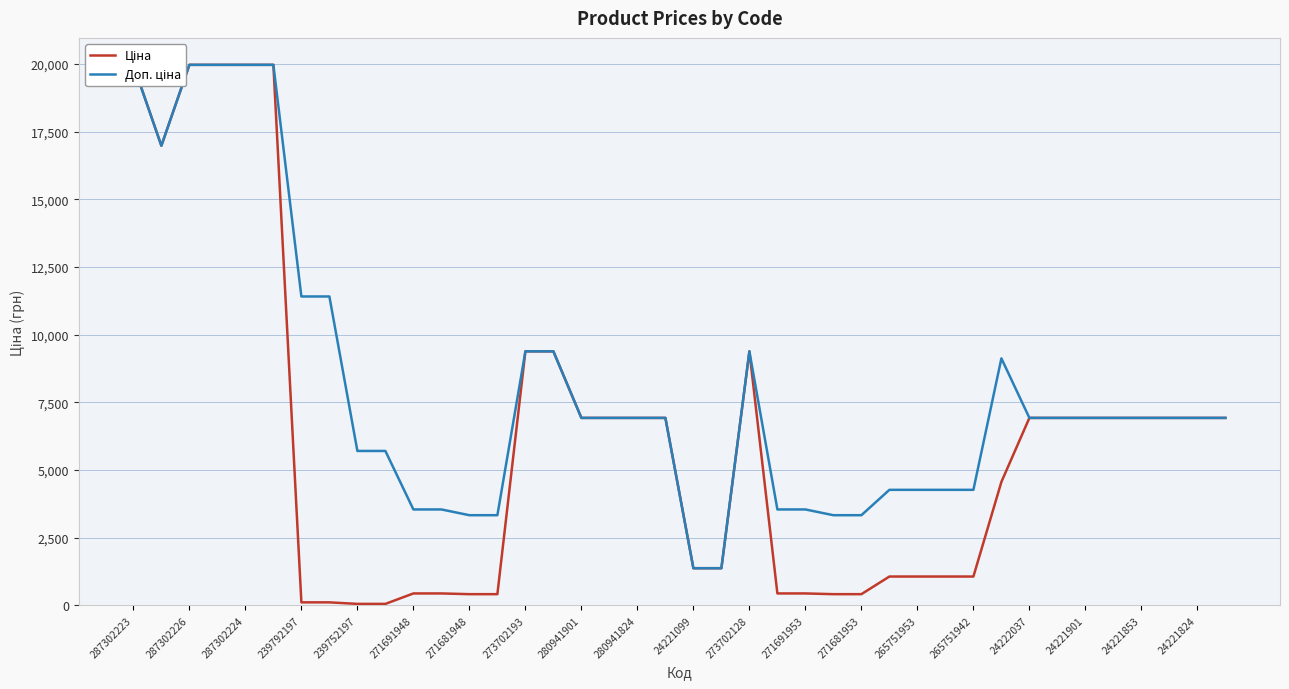

Is the value of Доп. ціна at 24222037 greater than the value of Ціна at 265751942?

Yes